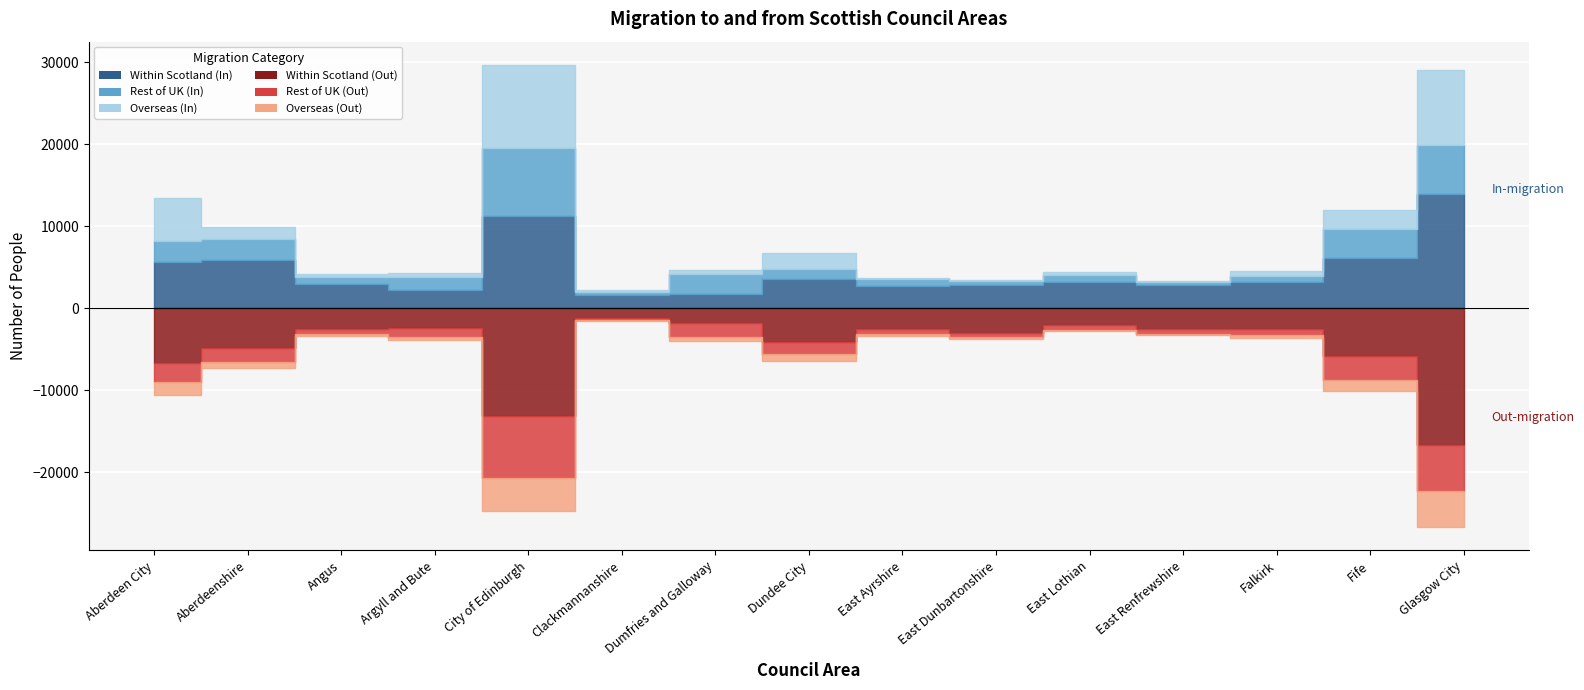

Which has a higher value, Dumfries and Galloway or Angus?

Angus